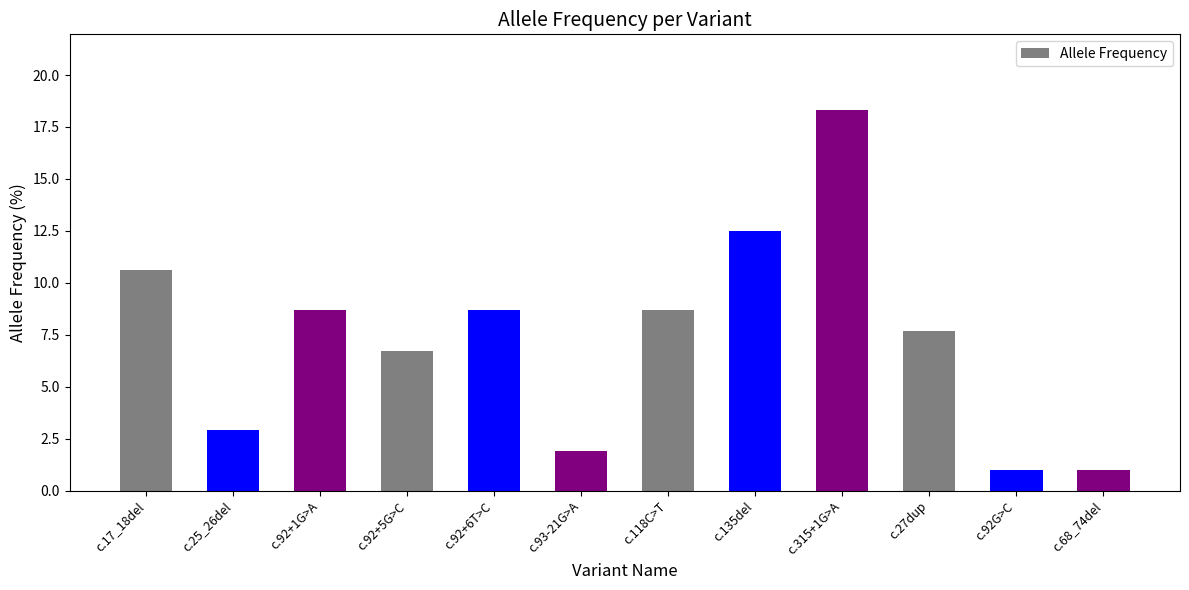

What is the value of the 8th bar from the left?

12.5